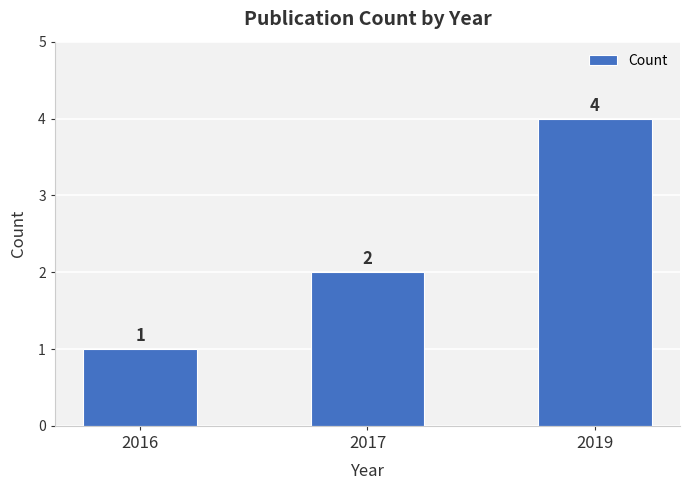

Which label corresponds to the largest value in the chart?

2019